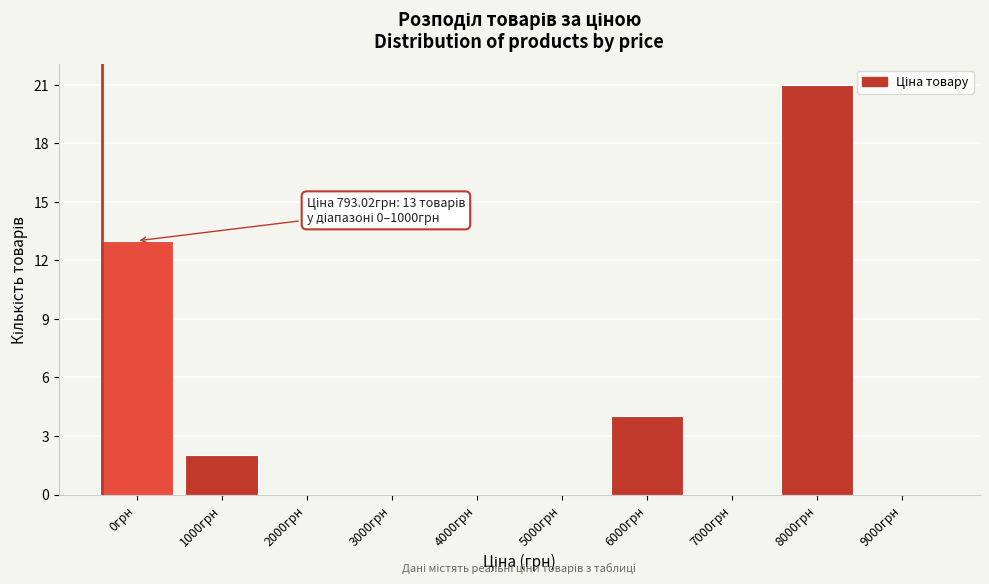

Reading right to left, list all the values displayed in this chart.

9000грн=0	8000грн=21	7000грн=0	6000грн=4	5000грн=0	4000грн=0	3000грн=0	2000грн=0	1000грн=2	0грн=13